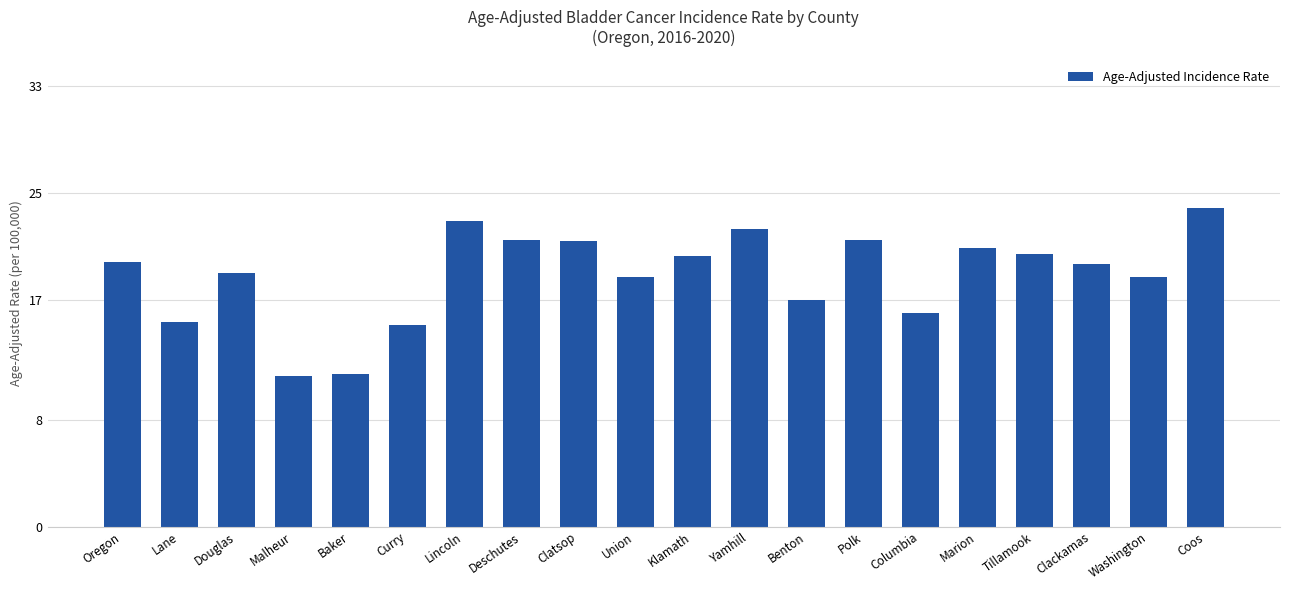

At which category does the chart reach its peak across all series?

Coos